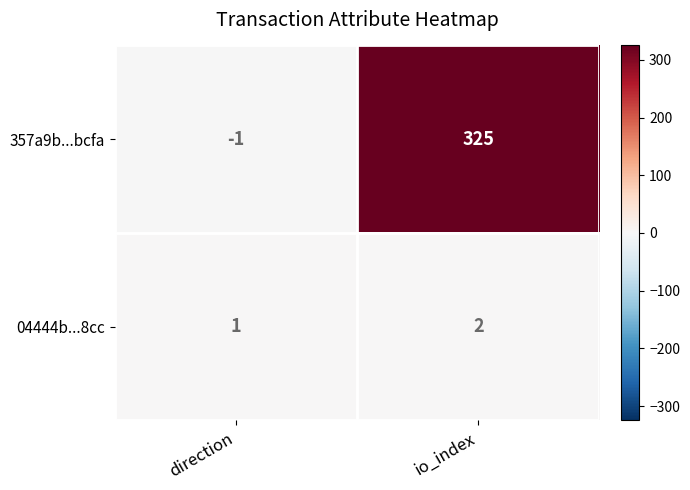

Where is 04444b...8cc nearest to the value 1?

direction